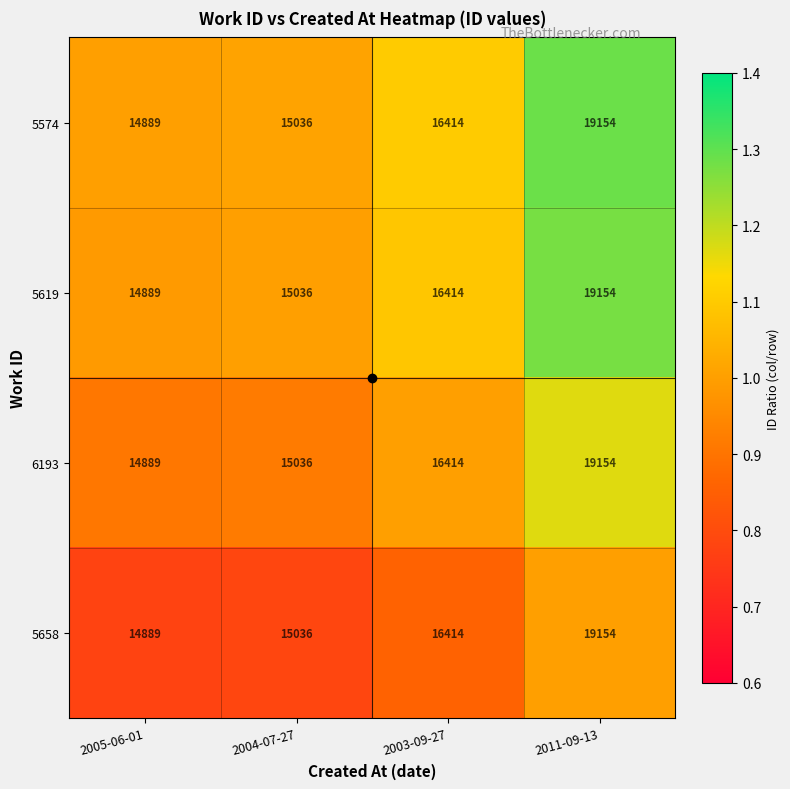

What is the difference between the maximum and minimum values in the 5619 series?

4265